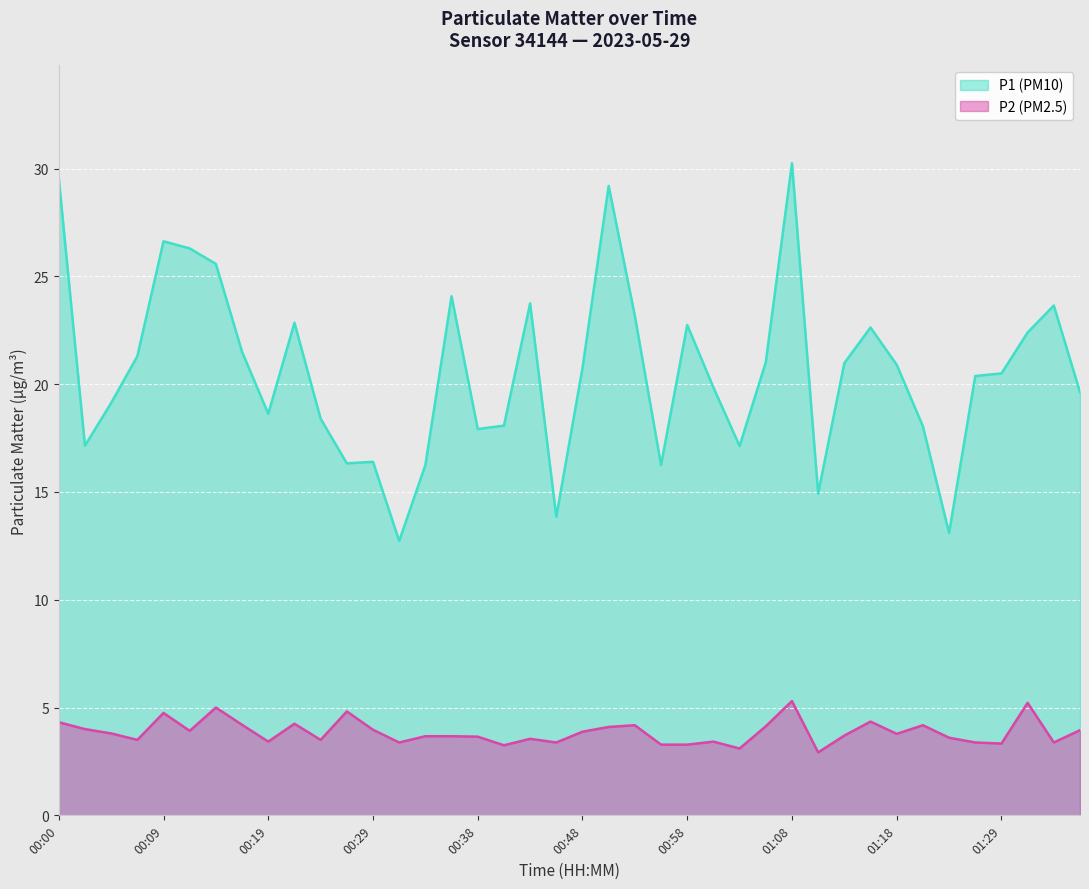

True or false: P2 and P1 cross at least once.

False